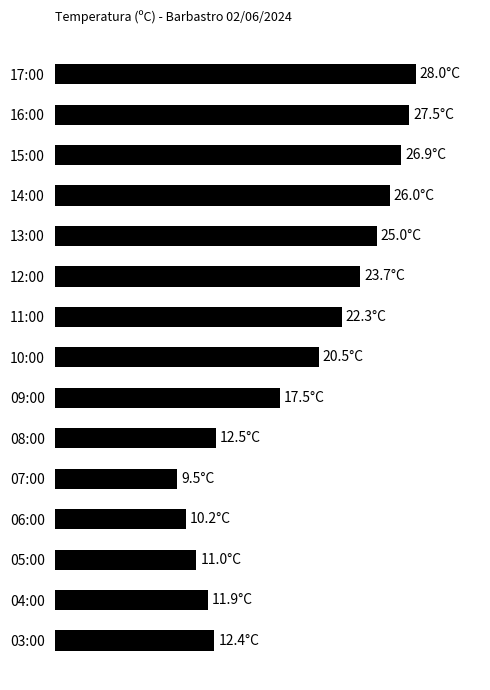

Does the chart contain any negative values?

No